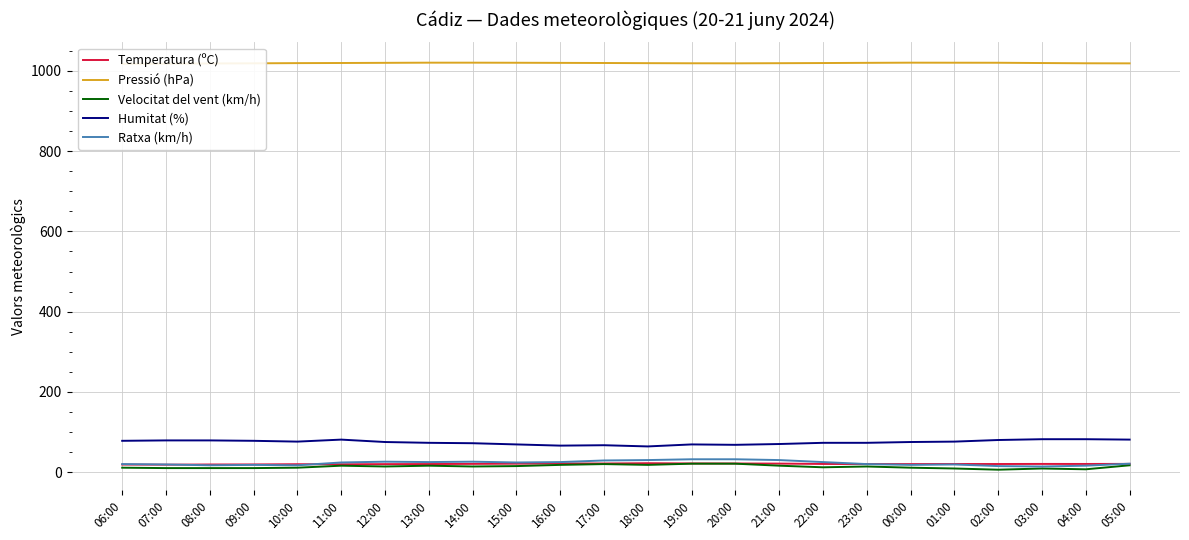

At how many categories does at least one series exceed 321?

24